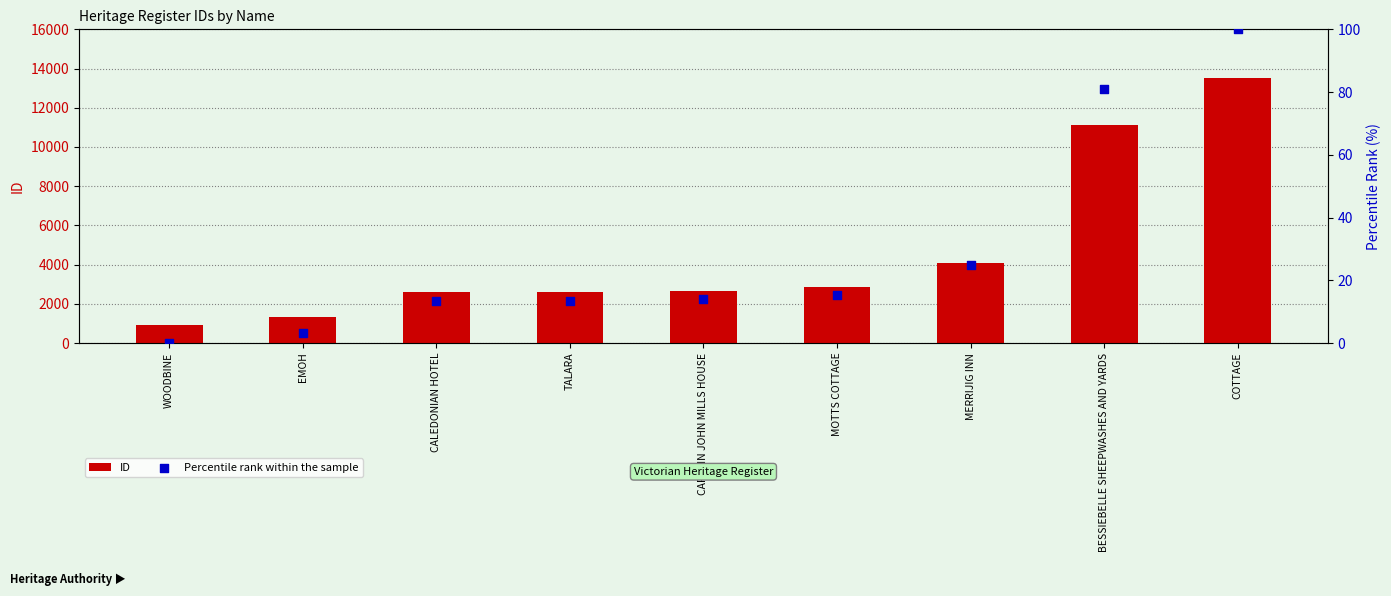

Which series reaches the maximum Y coordinate?

ID